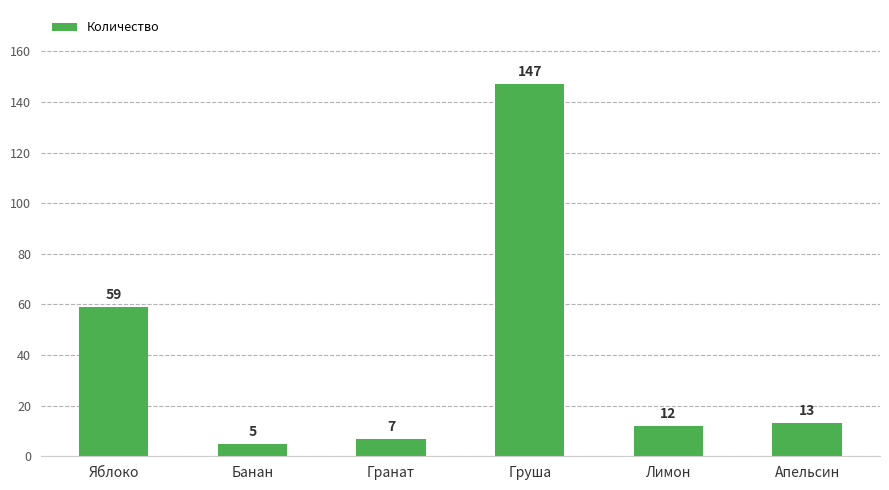

At which category does the chart reach its peak across all series?

Груша